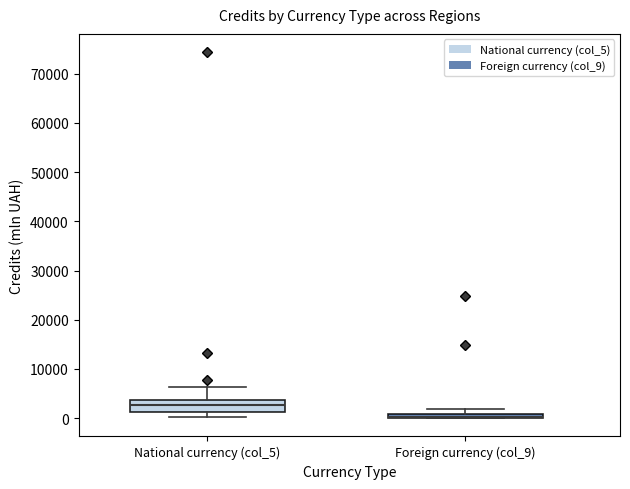

Where does the median line of the box for National currency (col_5) sit on the y-axis? The values are not printed on the chart, so give them approximately, as read against the axis.

3000